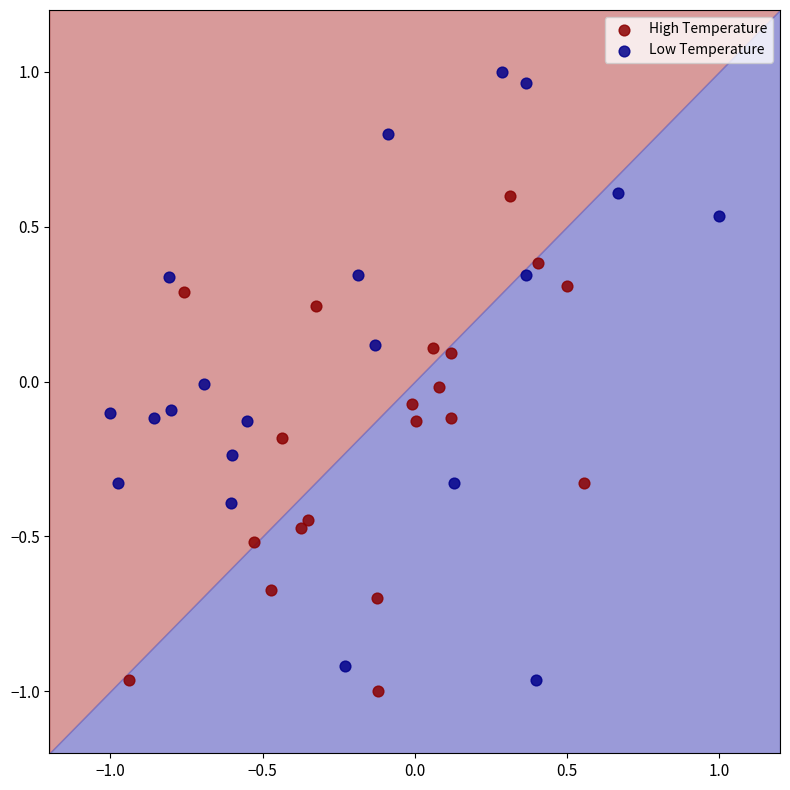

Which series has the widest spread of Y values?

Low Temperature